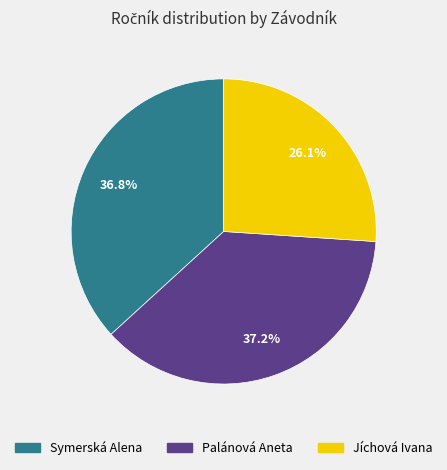

To the nearest percent, what portion does Jíchová Ivana represent?

26%